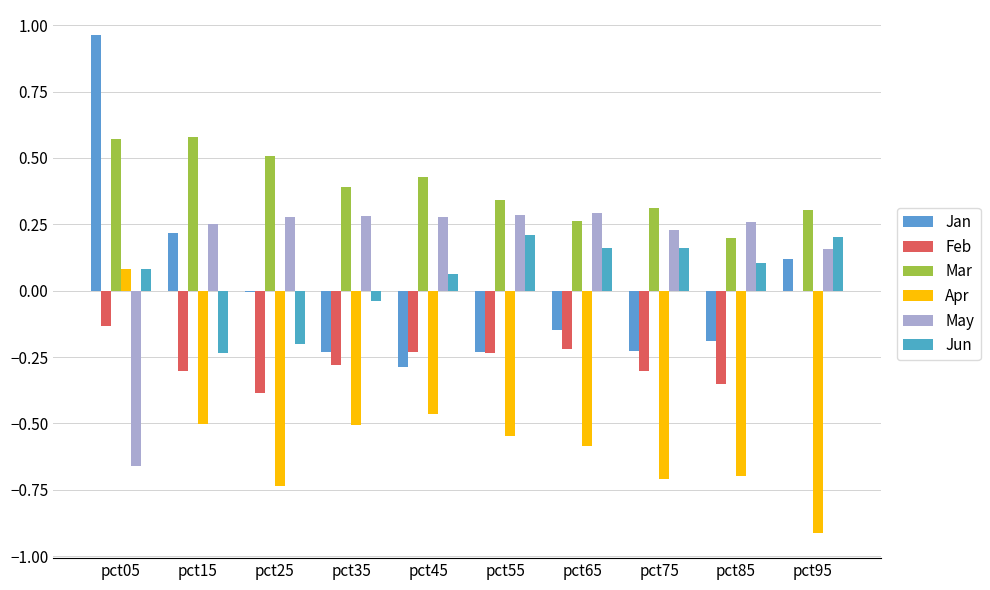

How many series are shown in this chart?

6